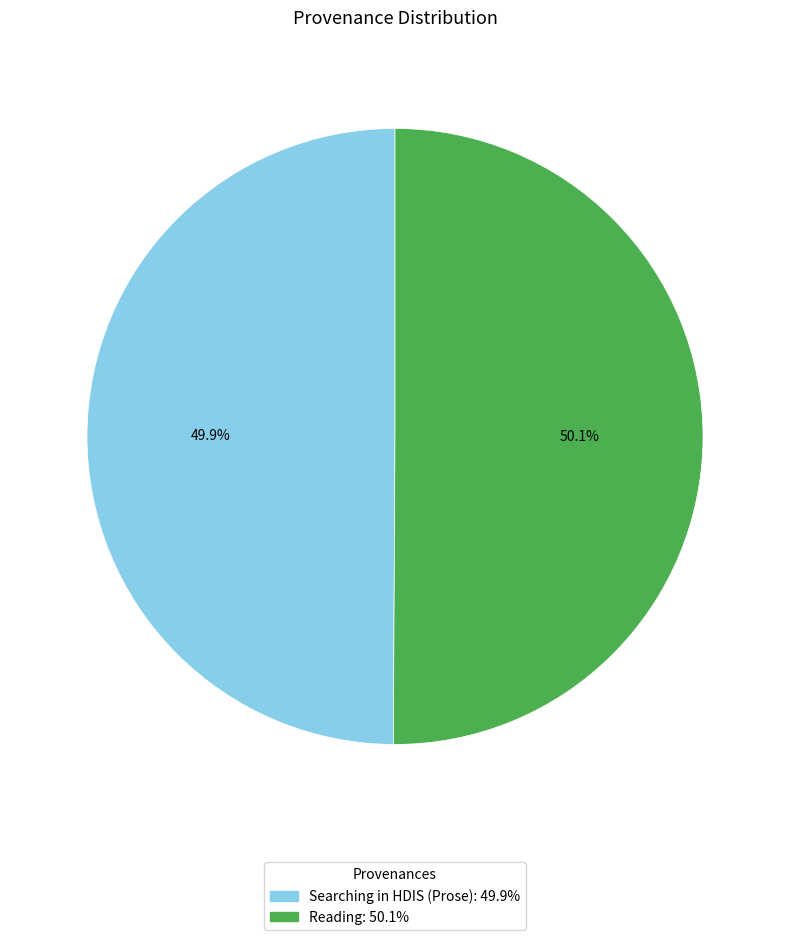

To the nearest percent, what is the combined percentage of Searching in HDIS (Prose) and Reading?

100%